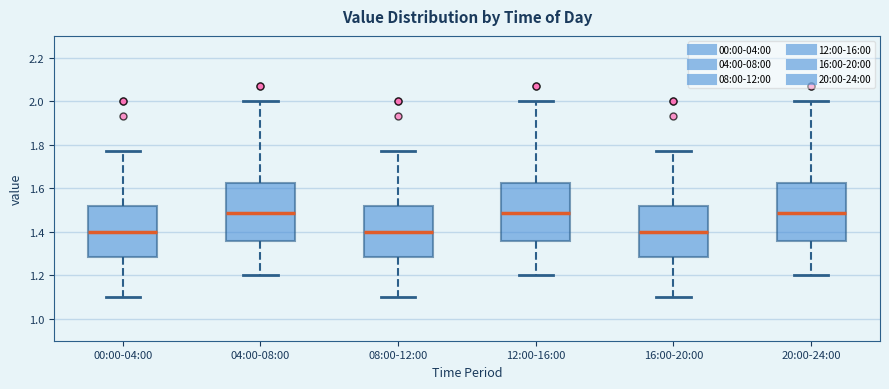

Where is the lower edge of the box for 00:00-04:00 on the y-axis? The values are not printed on the chart, so give them approximately, as read against the axis.

1.28